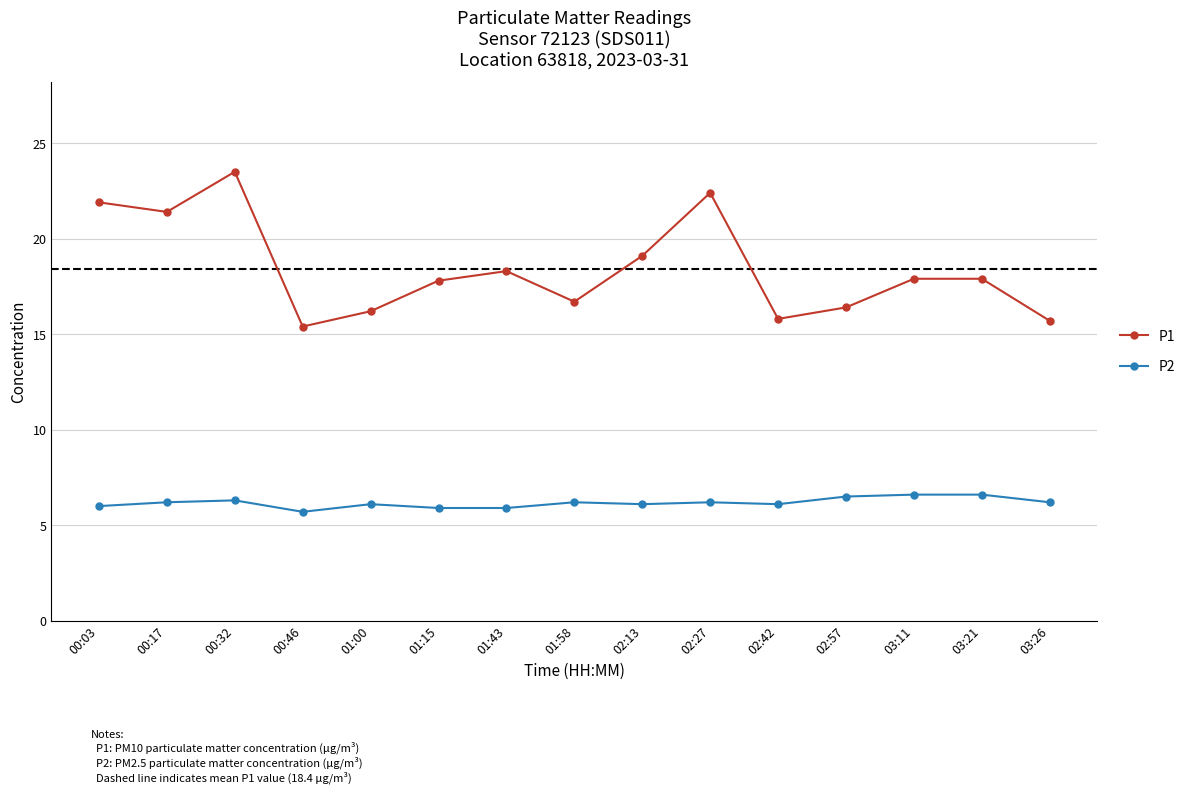

Where is P1 nearest to the value 19?

02:13